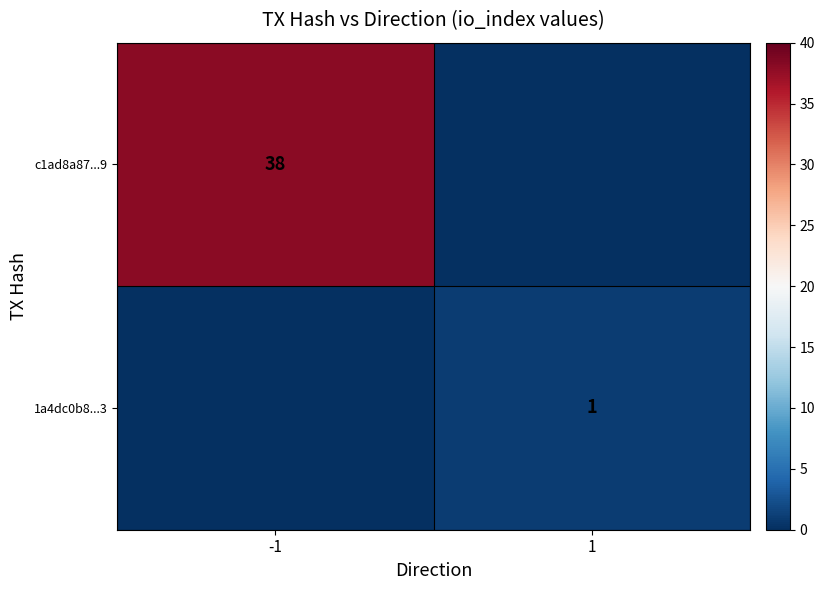

True or false: 1a4dc0b8...3 has a value of 1 at 1.

True